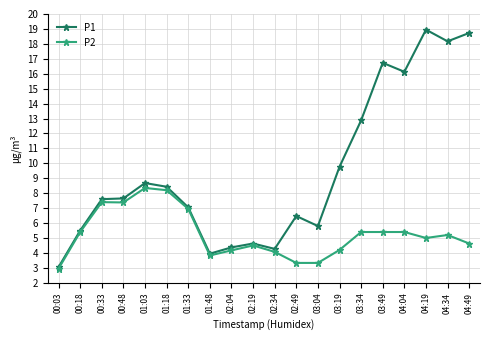

Count the number of data series in this chart.

2